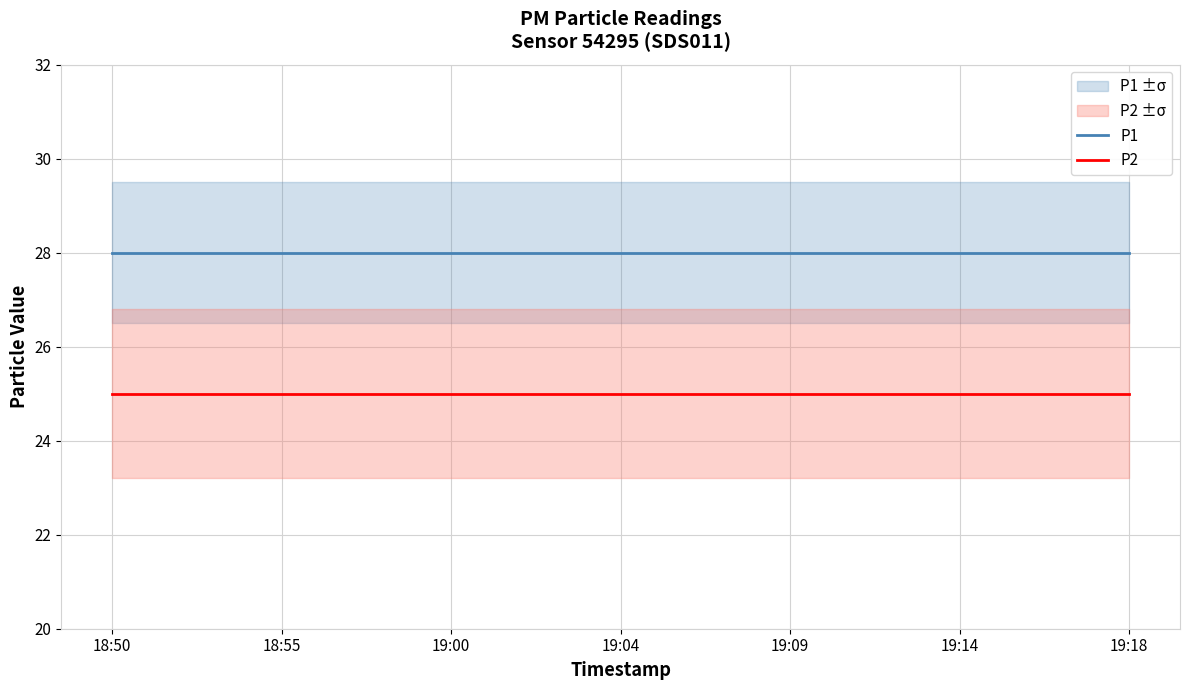

What is the average value of the P2 series?

25